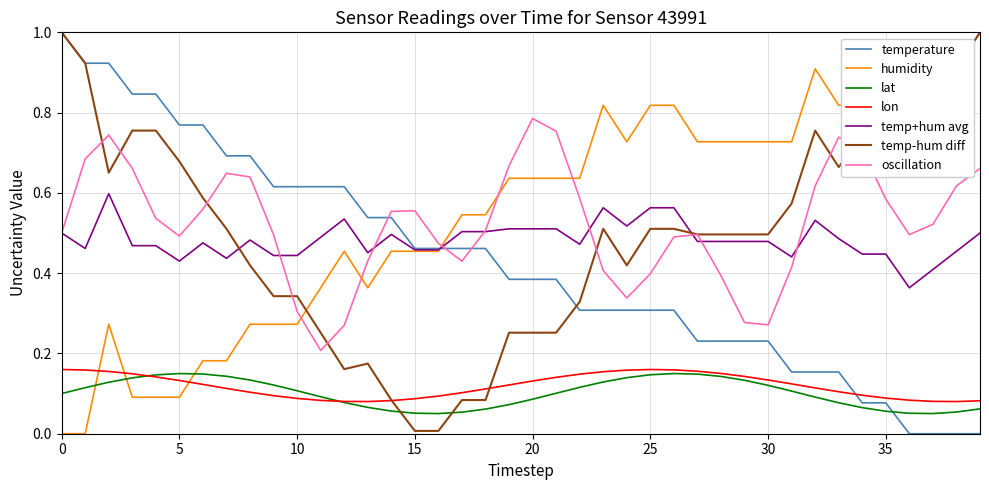

True or false: lat and oscillation intersect in this chart.

False